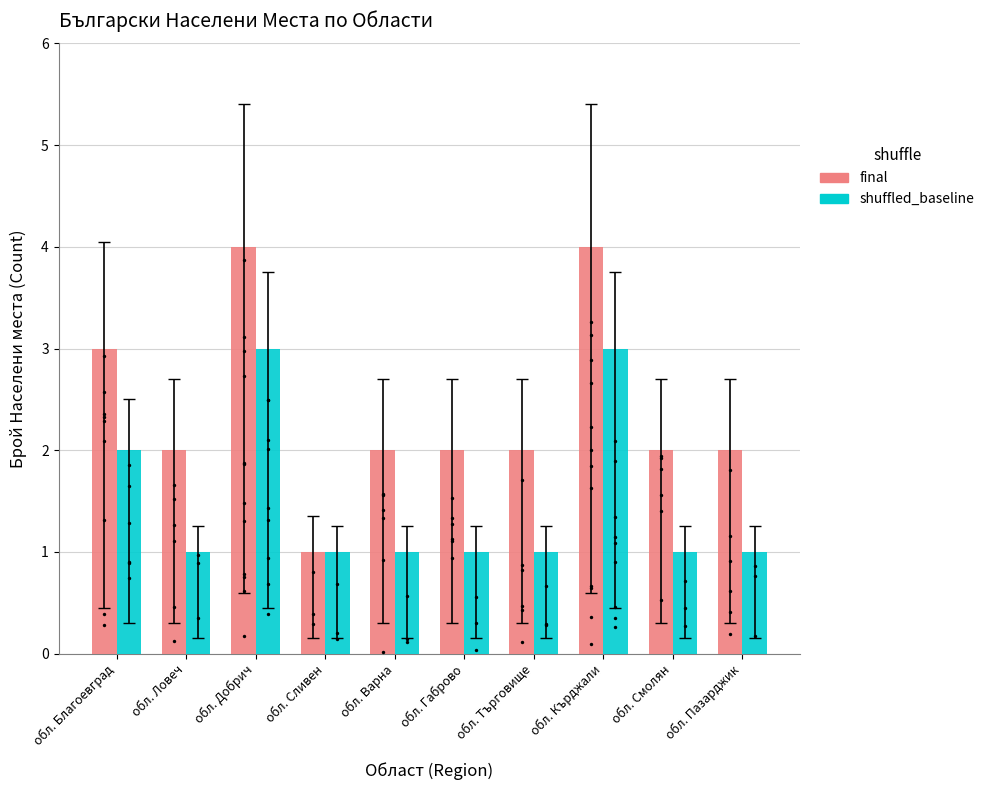

Which series has the largest total across all categories?

final